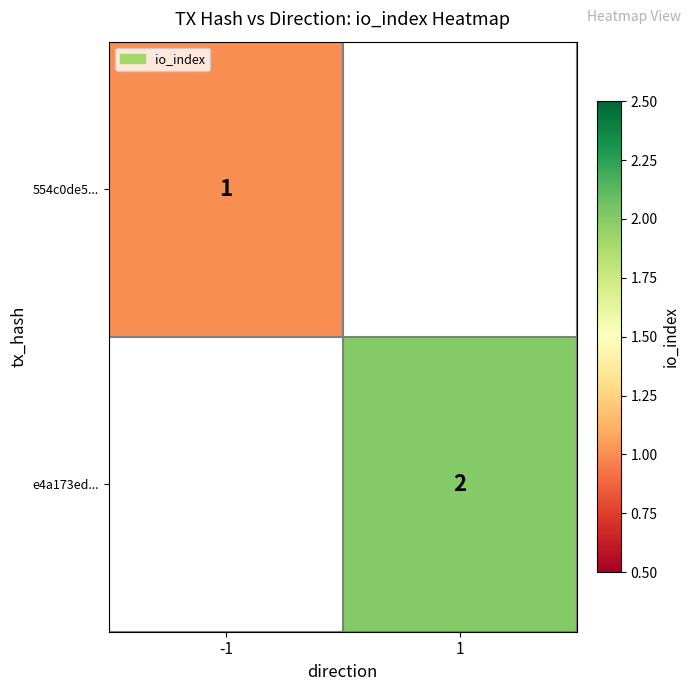

The 554c0de5... series shows 1 at -1. True or false?

True